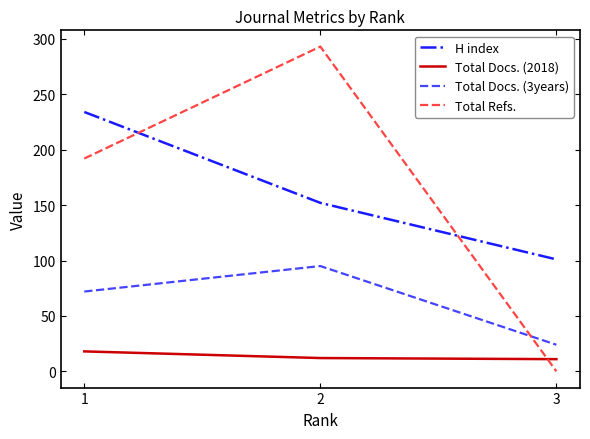

What is the maximum value shown in the chart?

293